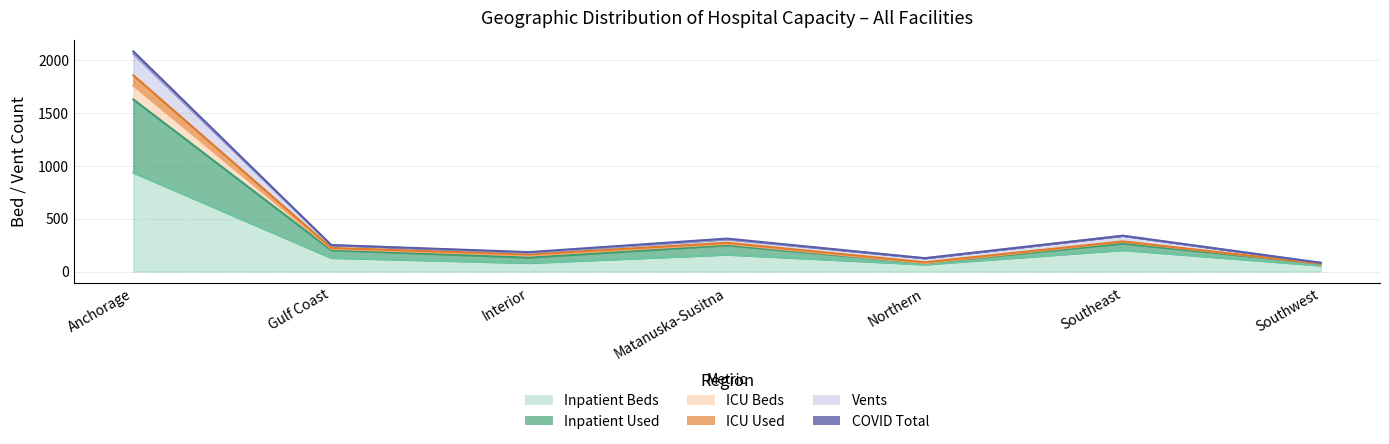

True or false: Vents has more than 2 points higher than both neighbors.

False